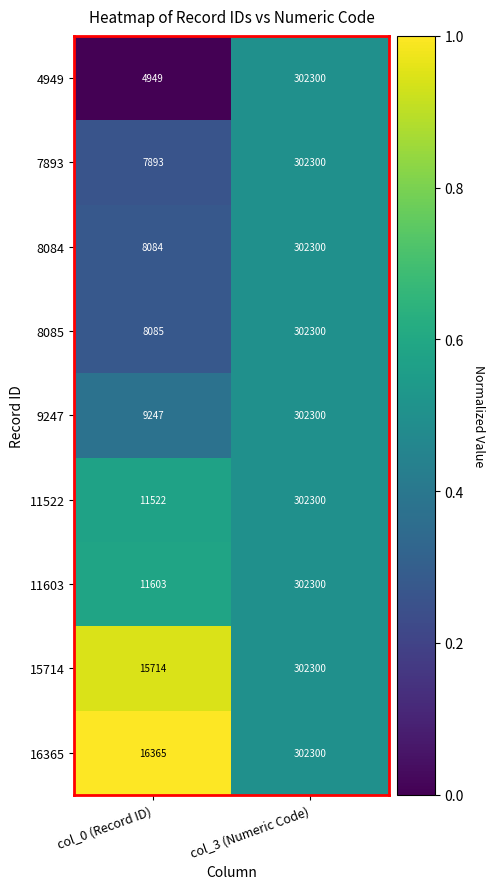

What is the sum of the 4949 values at col_0 (Record ID) and col_3 (Numeric Code)?

307249